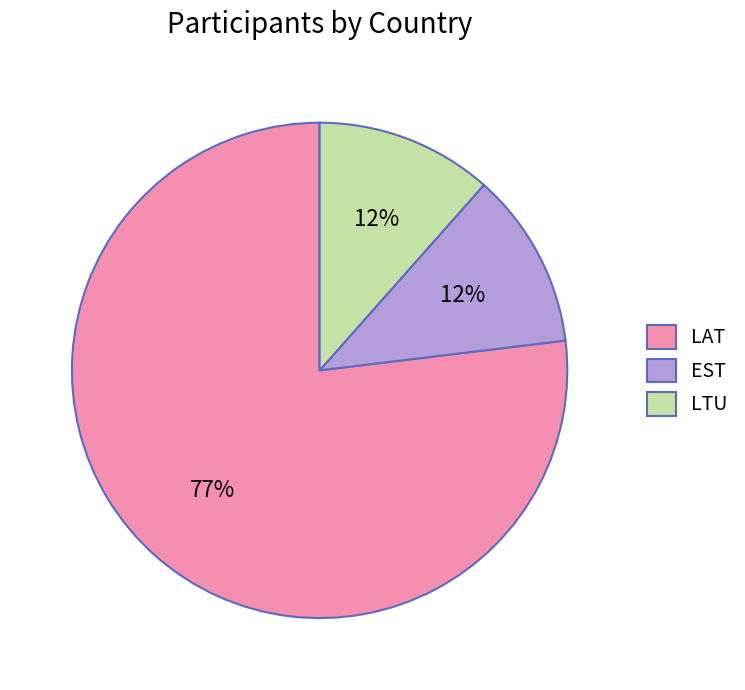

Is it true that LAT is 77% of the pie?

True